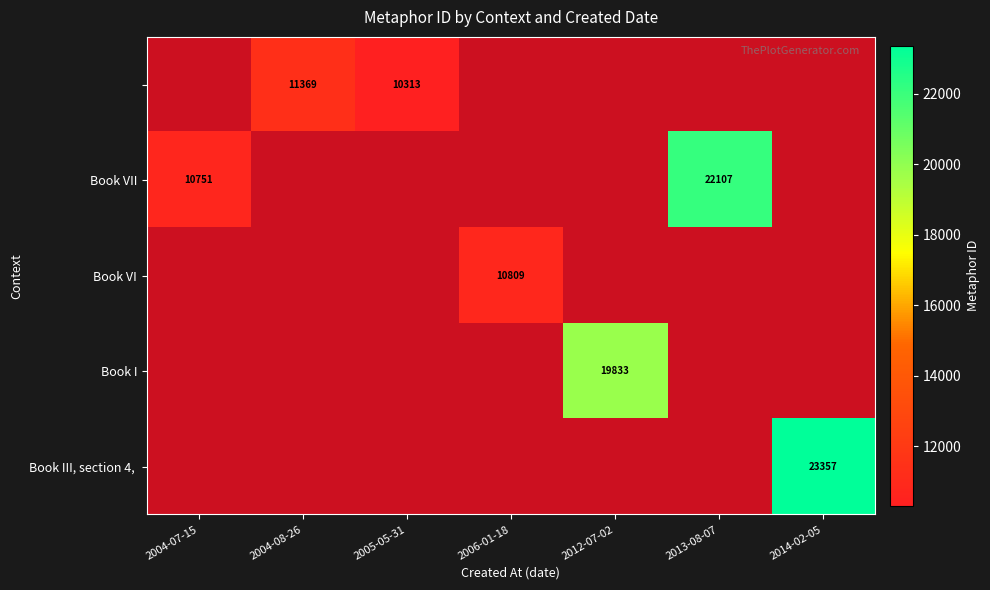

At which category does the chart reach its minimum across all series?

2005-05-31